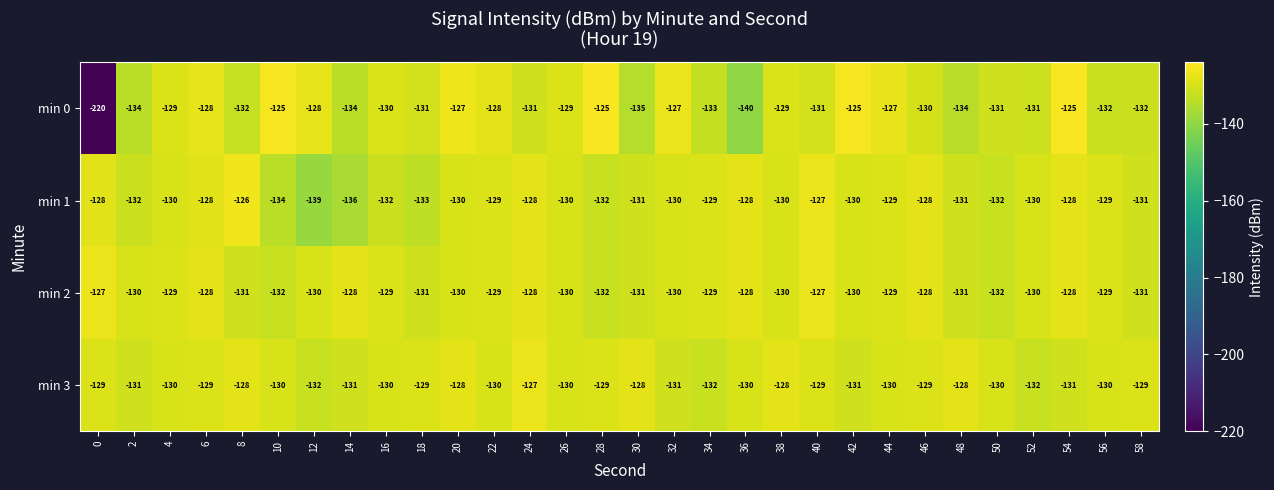

What is the minimum value for min 1?

-139